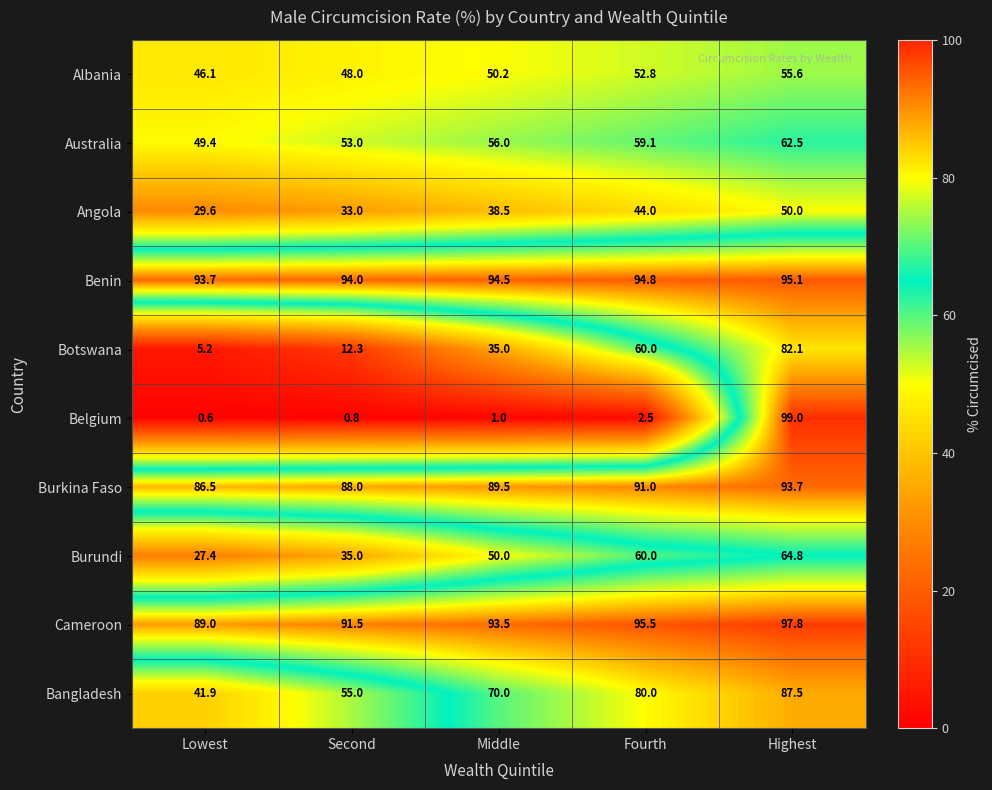

Which series changed the most between Lowest and Second?

Bangladesh